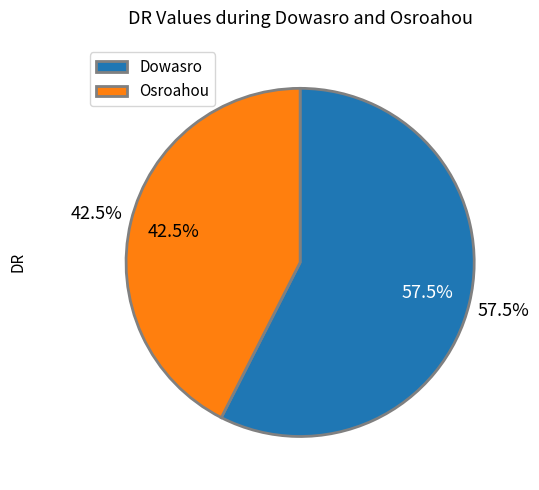

What is the total percentage of Dowasro and Osroahou?

100.0%